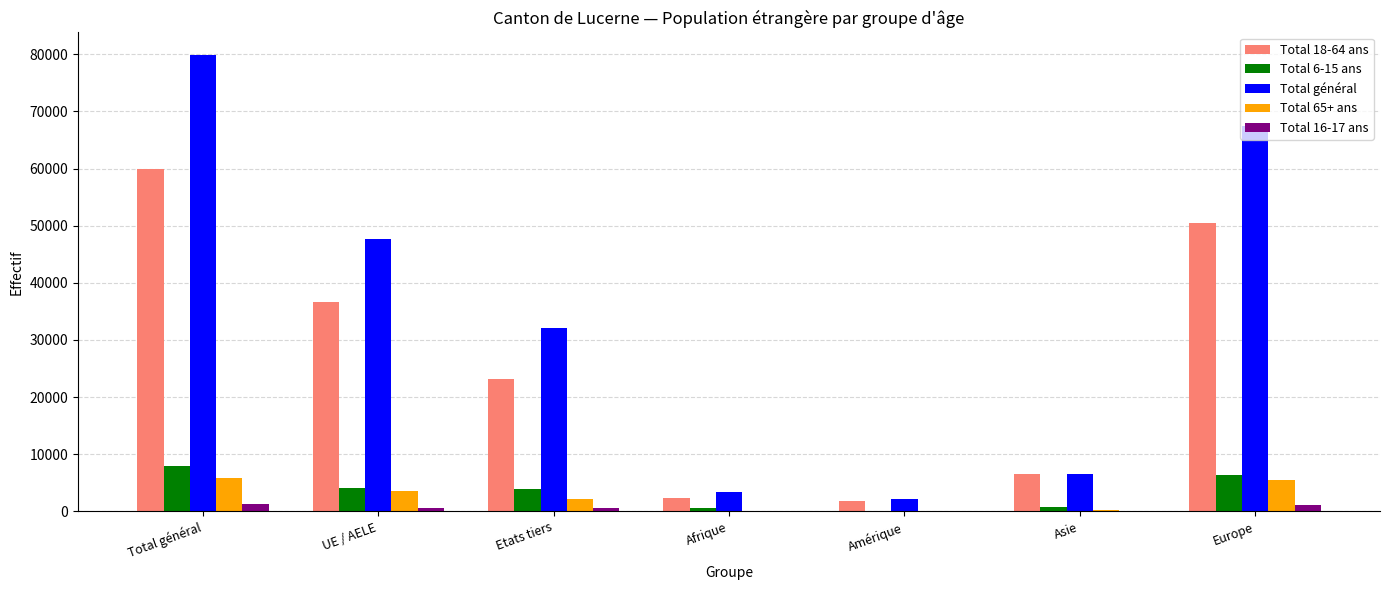

What is the average value of the Total 65+ ans series?

2489